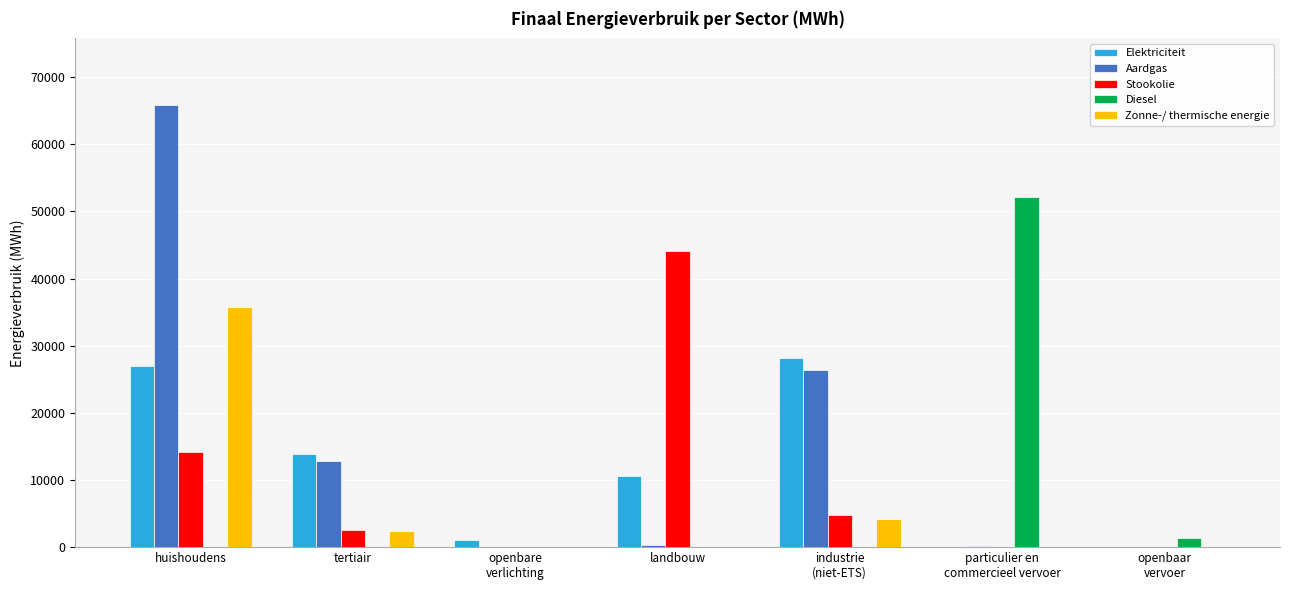

What is the sum of the Aardgas values at openbaar
vervoer and huishoudens?

65895.7